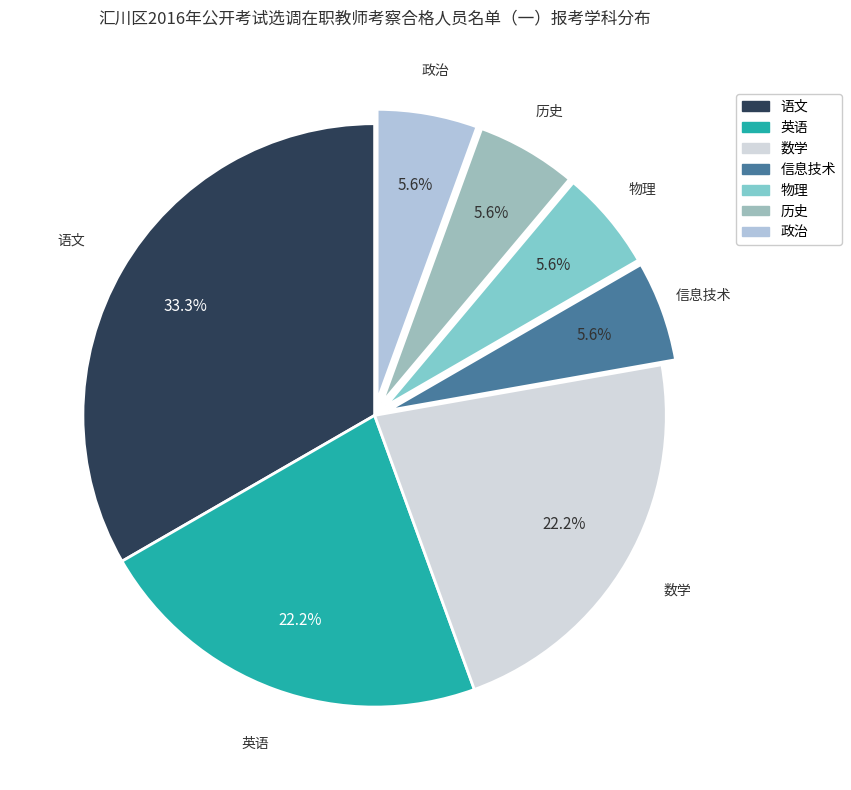

Count the number of slices in the pie.

7